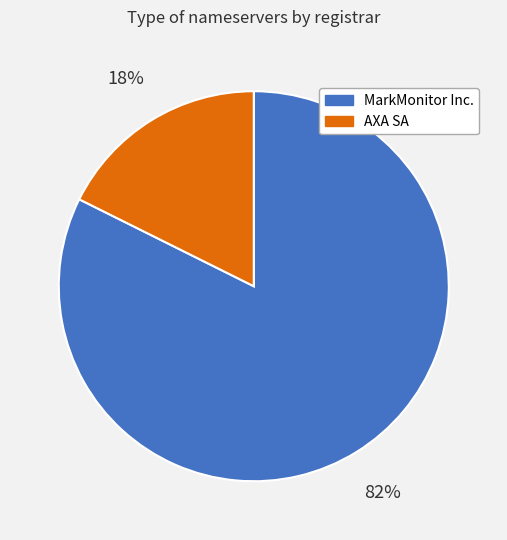

To the nearest percent, what portion does MarkMonitor Inc. represent?

82%